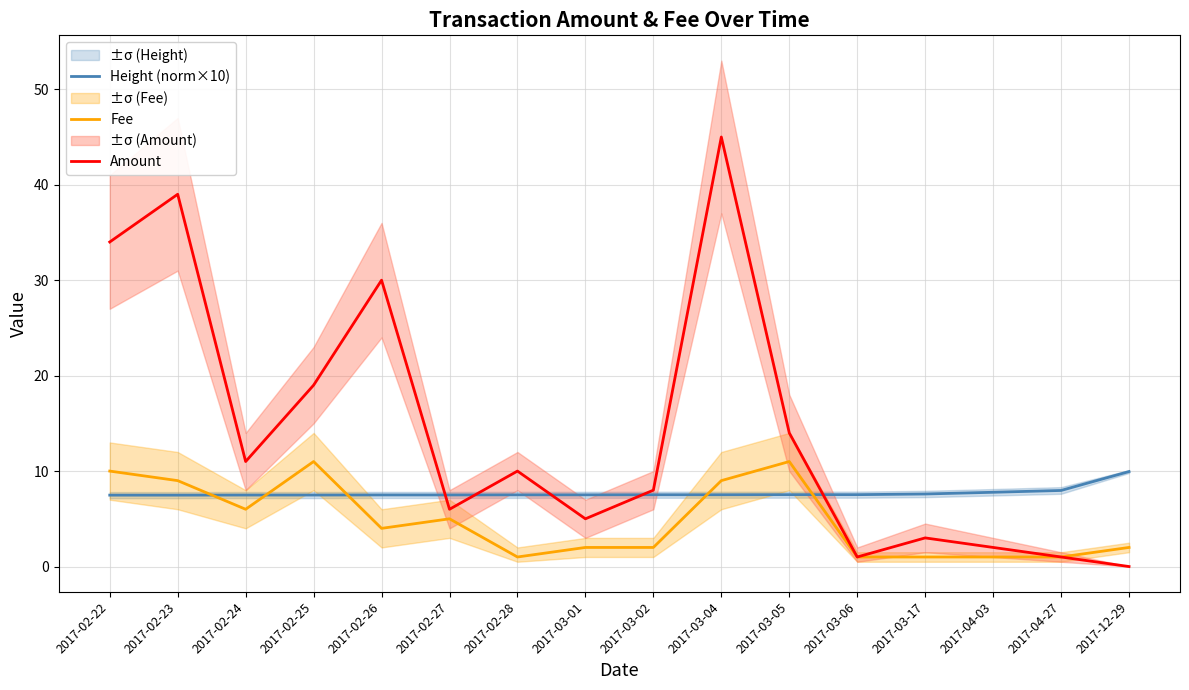

What is the difference between the maximum and minimum values in the Height (norm×10) series?

2.5